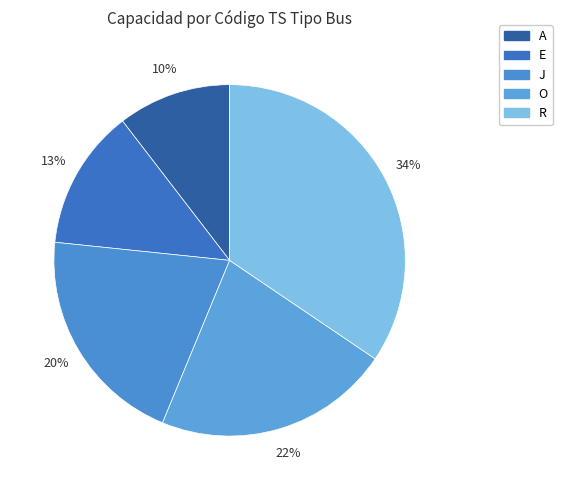

How many slices are in this pie chart?

5